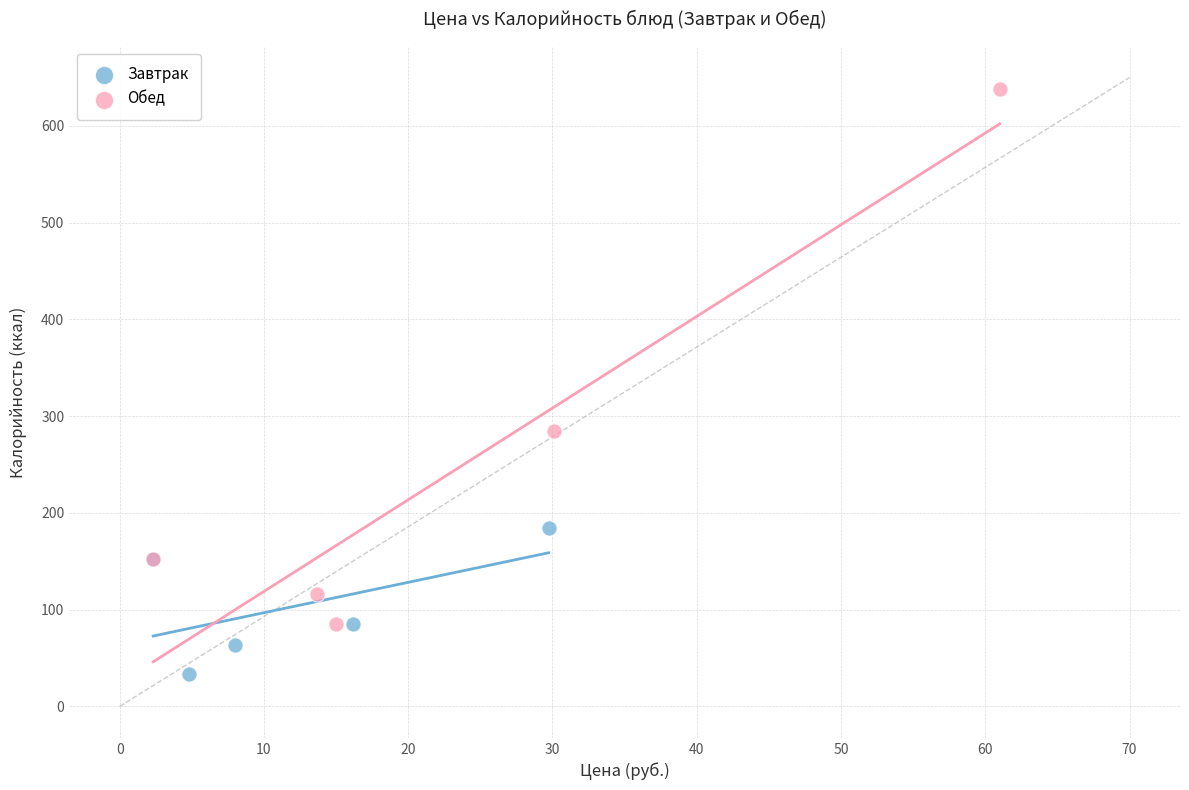

Which series has the largest Y range (max minus min)?

Обед